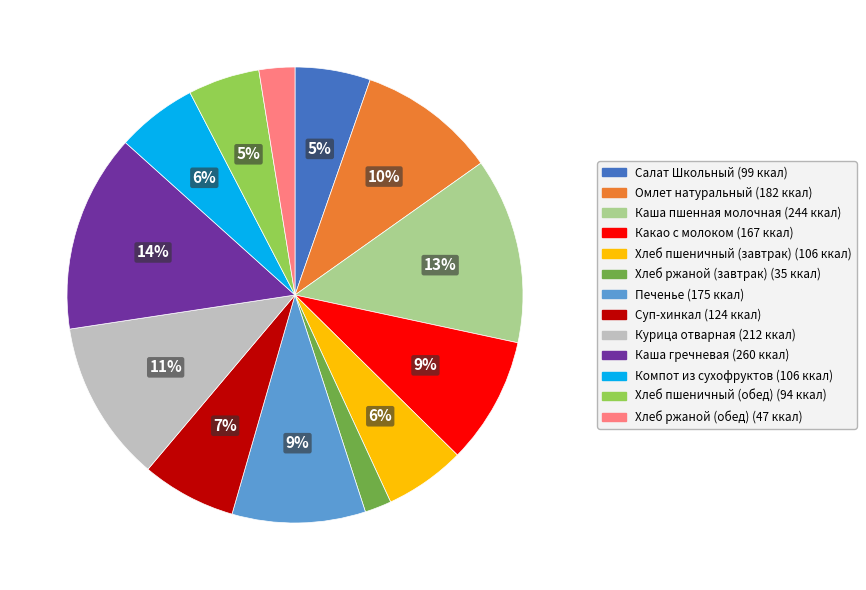

Which category has the biggest portion of the pie?

Каша гречневая